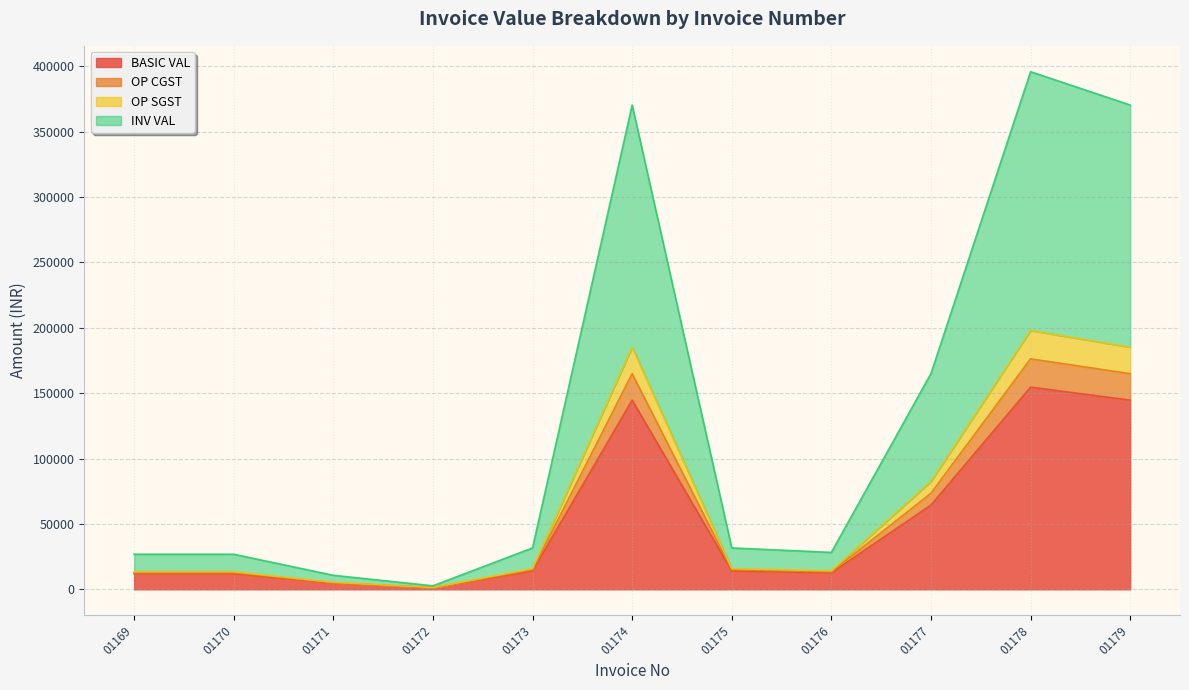

Where is the first local minimum for OP SGST?

01172